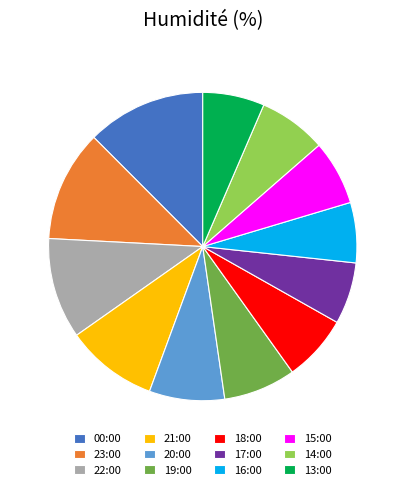

Count the number of slices in the pie.

12